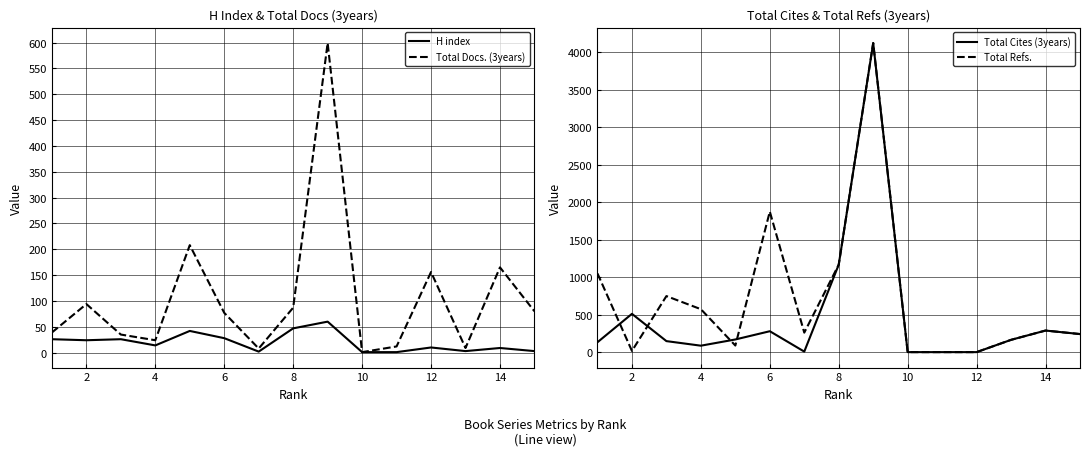

How many interior local peaks does the Total Refs. series have?

4